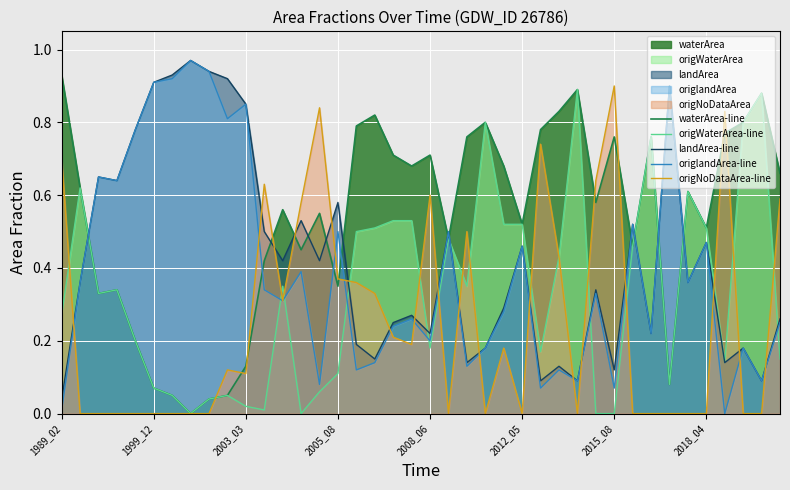

Read the origWaterArea-line value at 16.

0.5